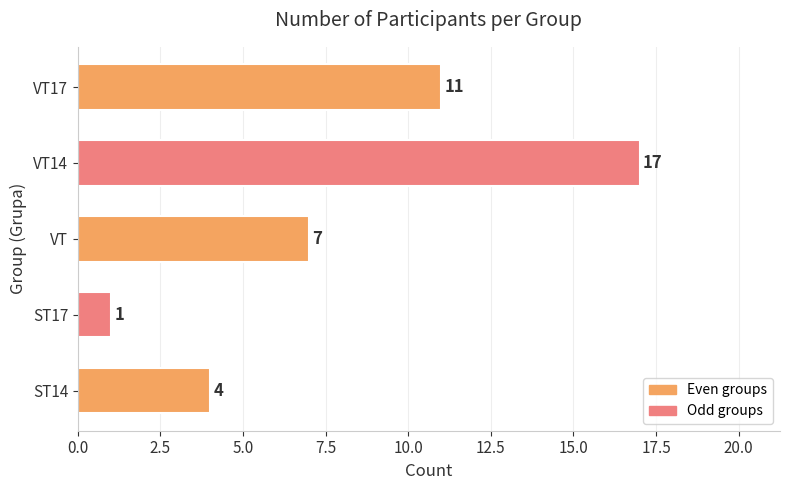

What is the minimum value shown in the chart?

1